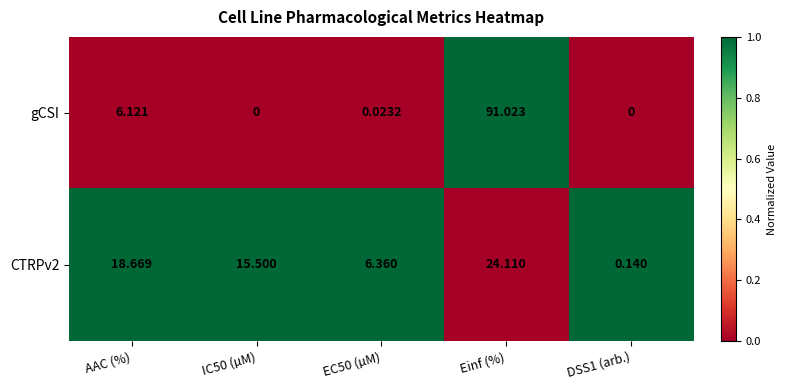

Between AAC (%) and IC50 (µM), which series saw the biggest shift?

gCSI